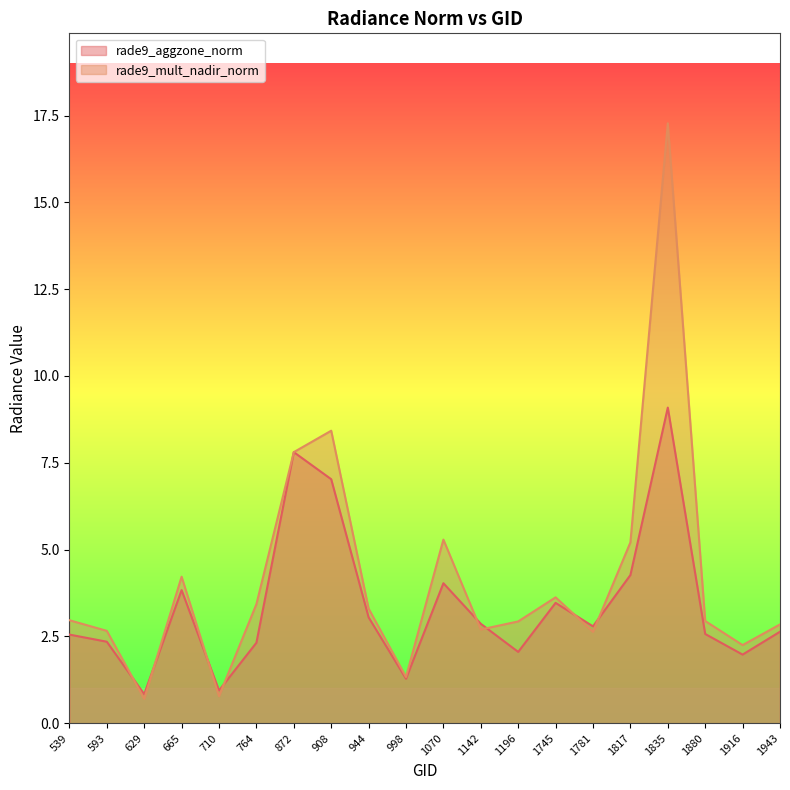

List the series in order of their peak value, highest first.

rade9_mult_nadir_norm, rade9_aggzone_norm